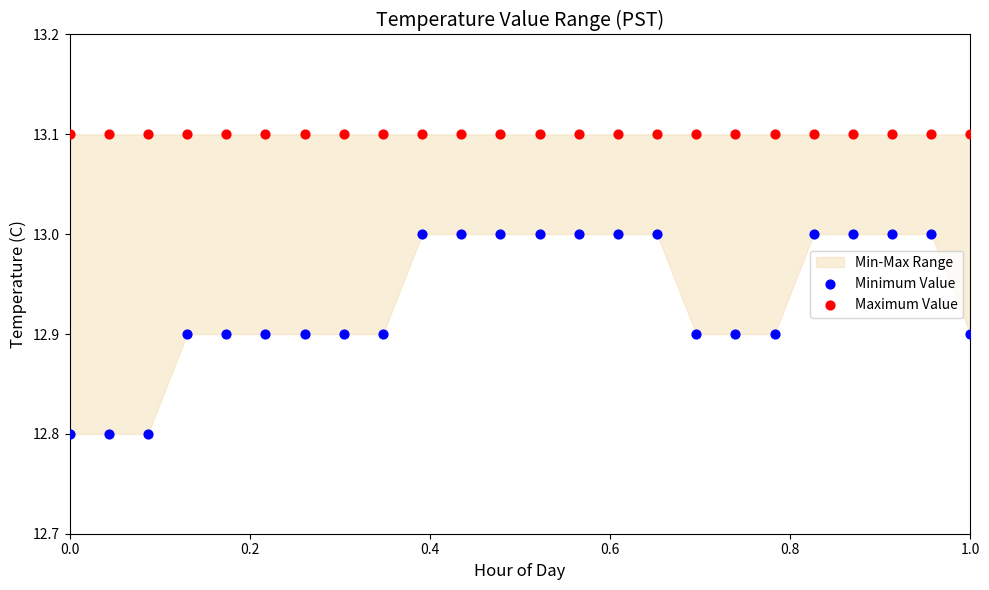

Which series contains the highest Y value?

Maximum Value